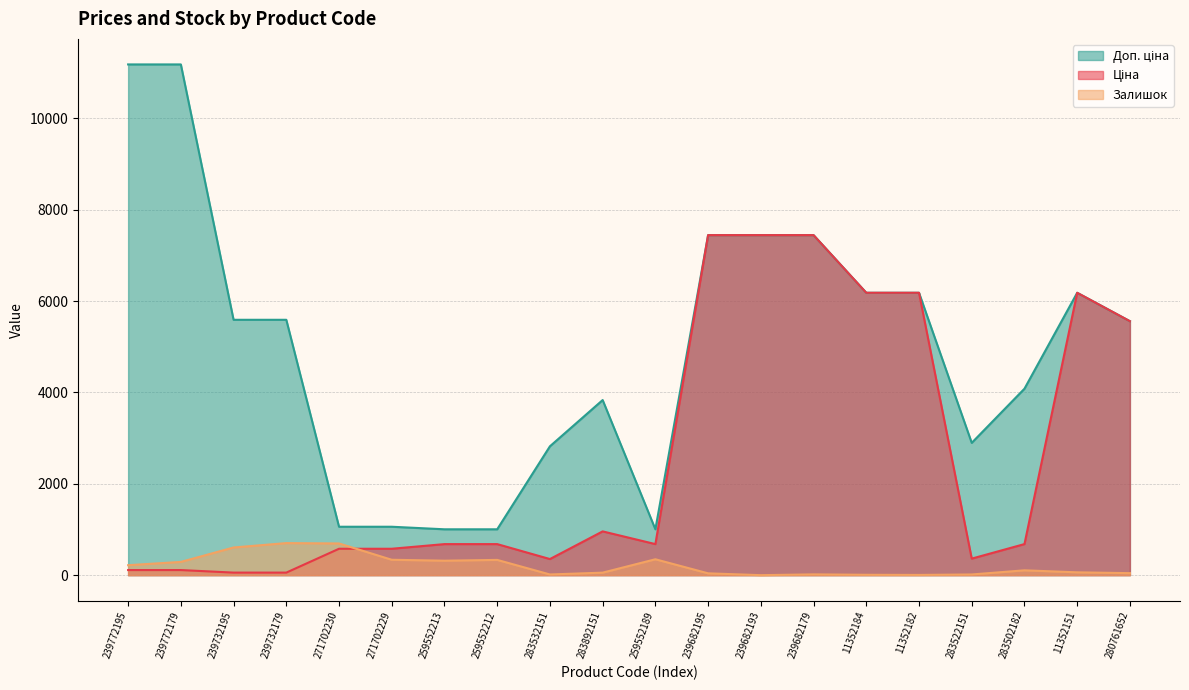

What is the total value across all series at 11352184?

12373.1